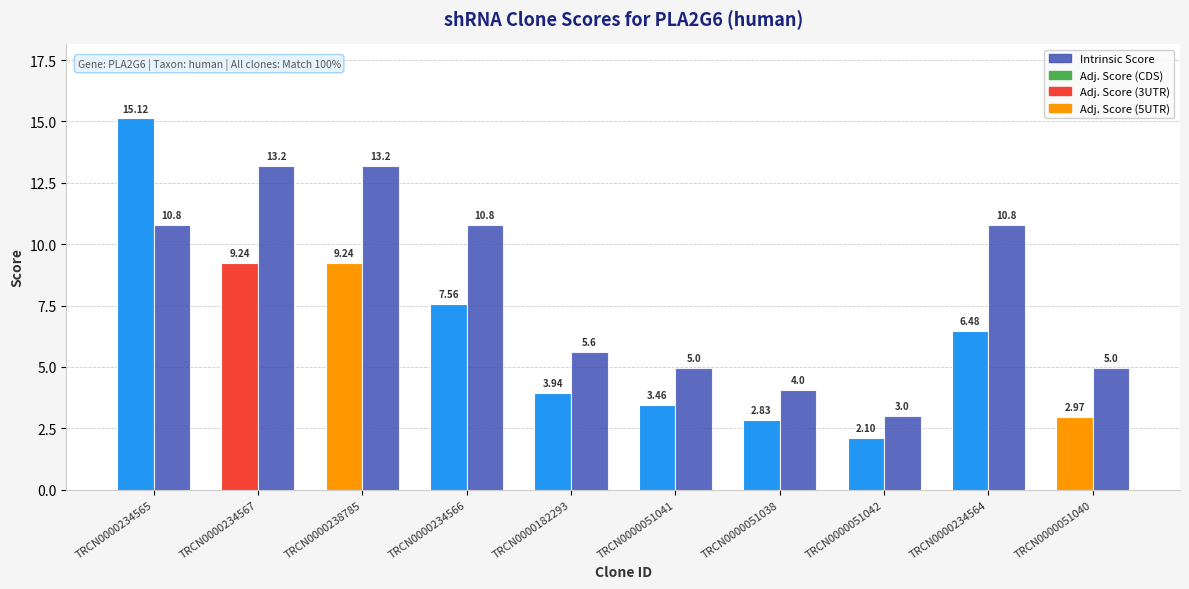

Rank the categories by value from highest to lowest.

TRCN0000234567, TRCN0000238785, TRCN0000234565, TRCN0000234566, TRCN0000234564, TRCN0000182293, TRCN0000051041, TRCN0000051040, TRCN0000051038, TRCN0000051042